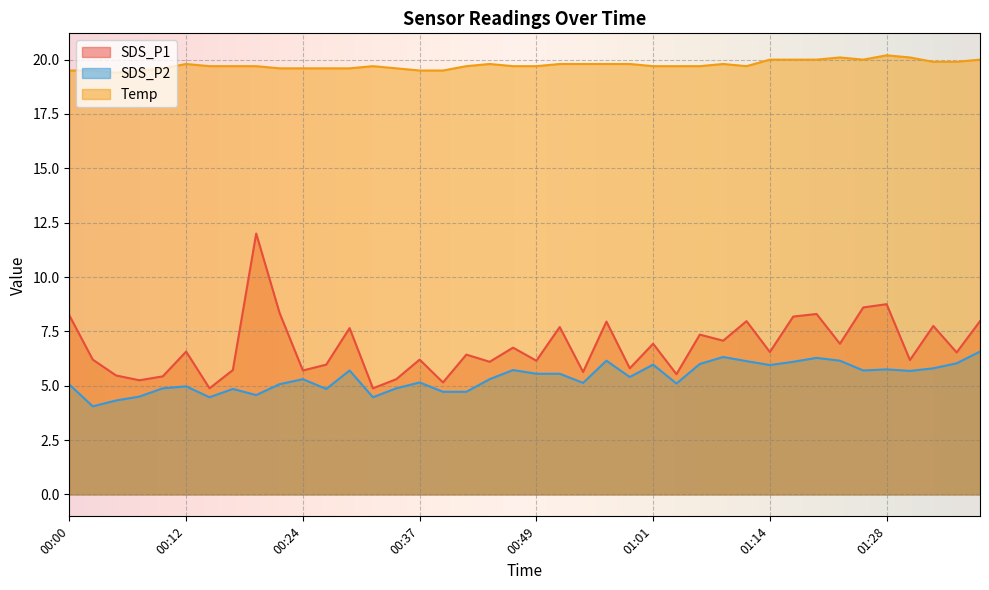

What is the label of the 5th point from the right?

01:28